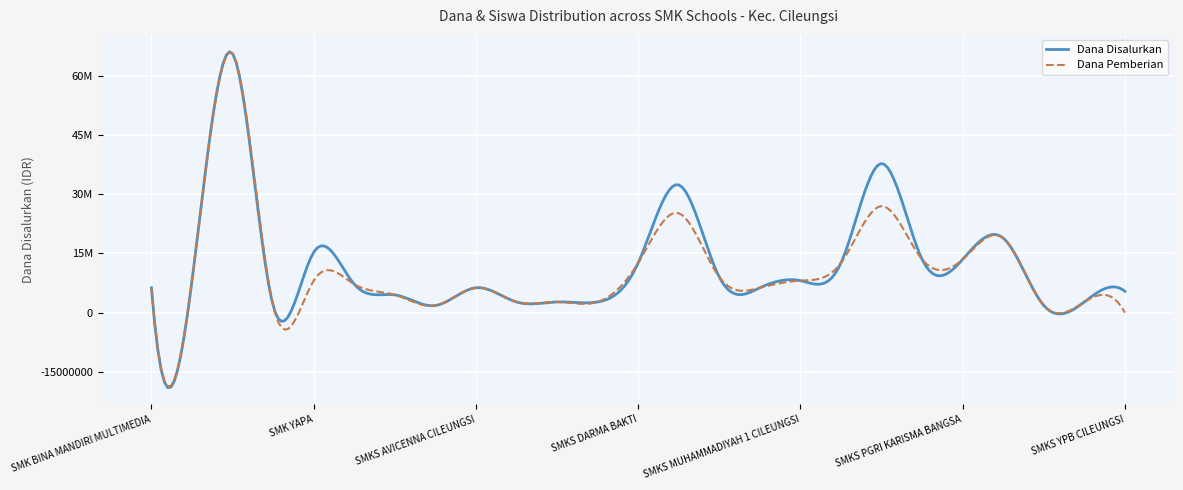

Rank the categories by Dana Disalurkan value from highest to lowest.

SMK N 1 CILEUNGSI, SMKS MUHAMMADIYAH 3 CILEUNGSI BOGOR, SMKS FAJAR SENTOSA, SMKS PIJAR ALAM 2, SMK YAPA, SMKS MUHAMMADIYAH 4, SMKS PGRI KARISMA BANGSA, SMKS DARMA BAKTI, SMKS MUHAMMADIYAH 2 CILEUNGSI, SMKS FARMASI BHAKTI KENCANA, SMK GLOBAL SURYA PRATAMA, SMKS MUHAMMADIYAH 1 CILEUNGSI, SMKS AL FARABI, SMK BINA MANDIRI MULTIMEDIA, SMKS AVICENNA CILEUNGSI, SMKS FATAHILLAH CILEUNGSI, SMKS YPB CILEUNGSI, SMKS AL HADIID 1 CILEUNGSI BOGOR, SMKS BINA TEKNIKA, SMKS BPS&K 1 CILEUNGSI, SMKS BPS&K 2 CILEUNGSI, SMKS WIDYA KUSUMA, SMK PARIWISATA METLAND SCHOOL, SMKS AL HADIID 2 CILEUNGSI BOGOR, SMKS TAMAN WISATA